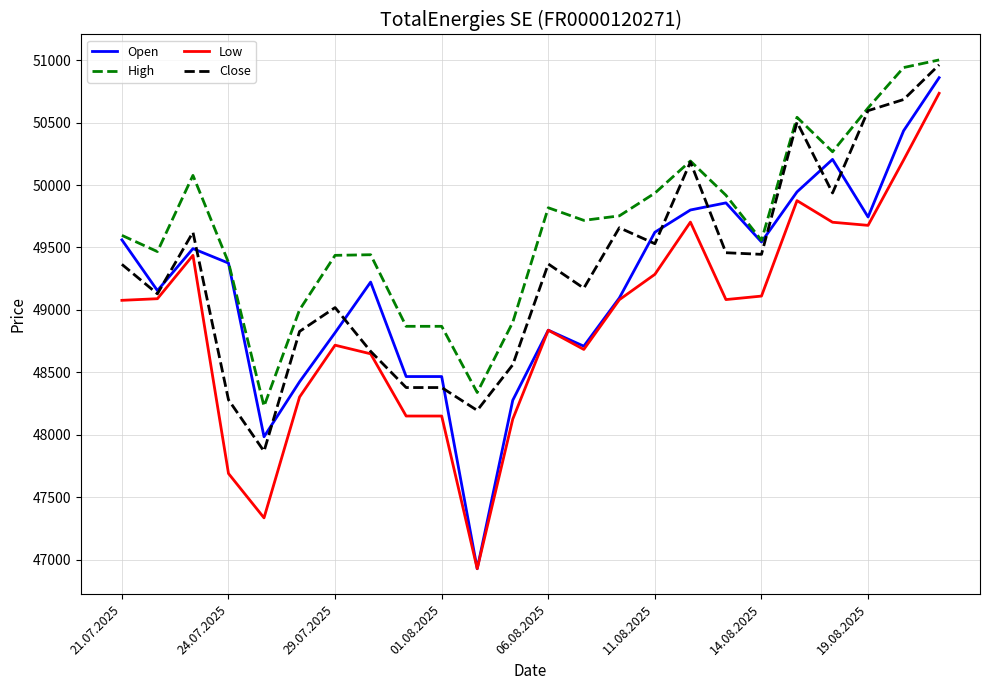

Is this an area chart (filled region under the line)?

No